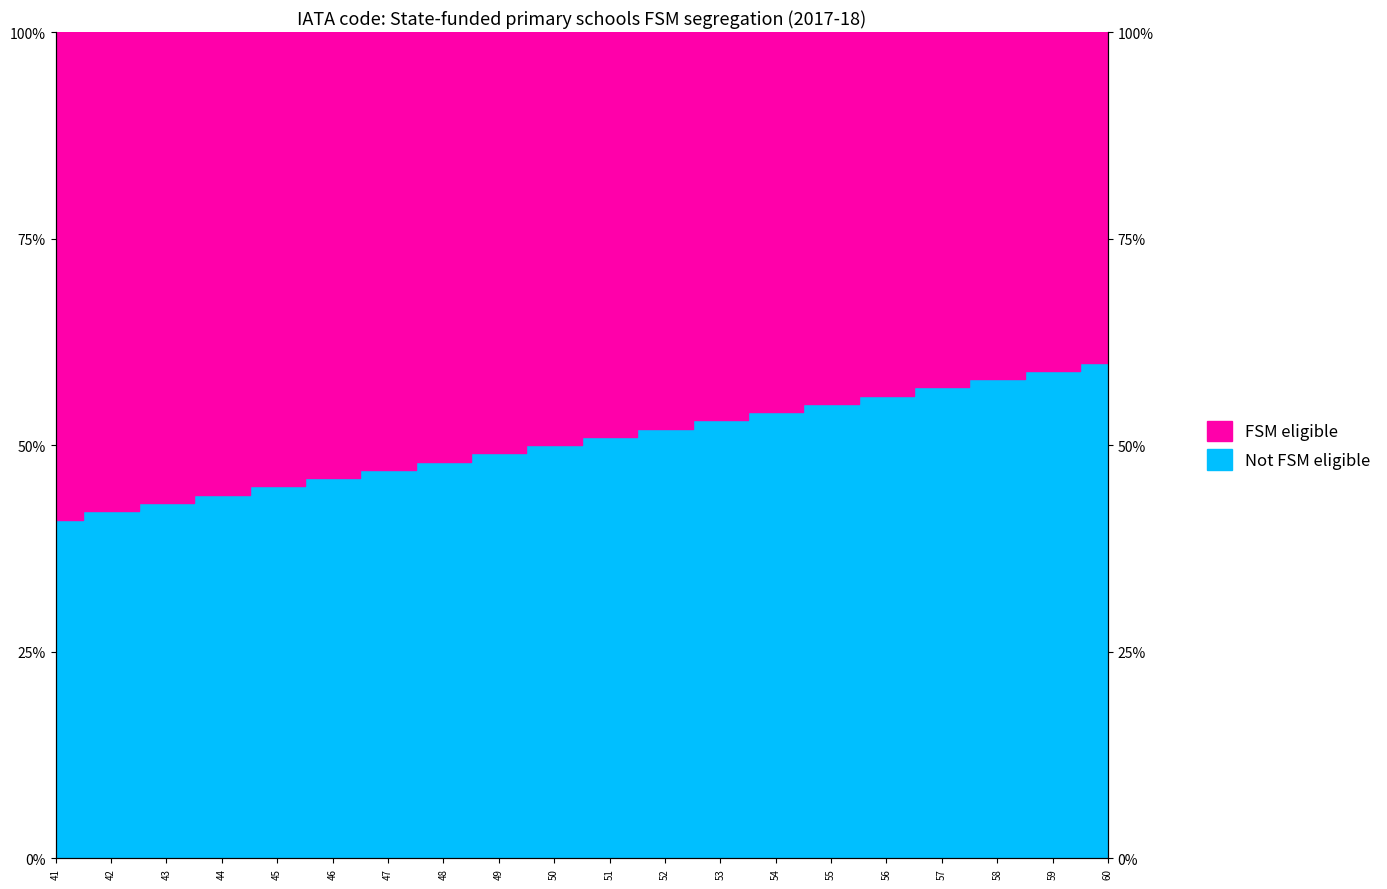

What is the change in value from 41 to 56?

+15.0